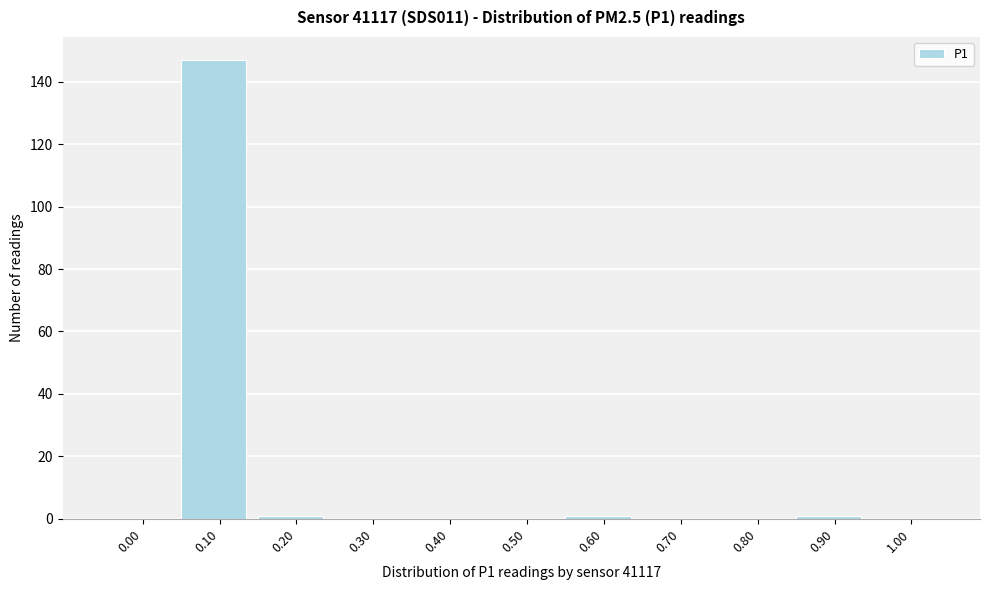

Reading left to right, list all the values displayed in this chart.

0.00=0	0.10=147	0.20=1	0.30=0	0.40=0	0.50=0	0.60=1	0.70=0	0.80=0	0.90=1	1.00=0